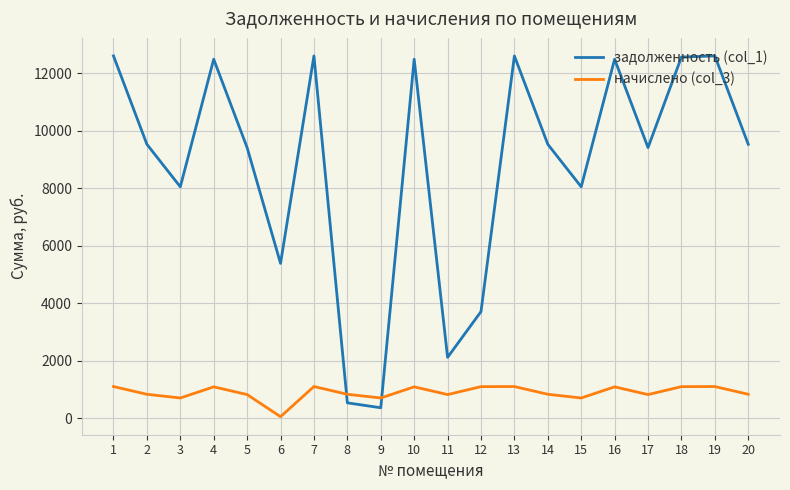

The задолженность (col_1) series shows 7310.3 at 10. True or false?

False